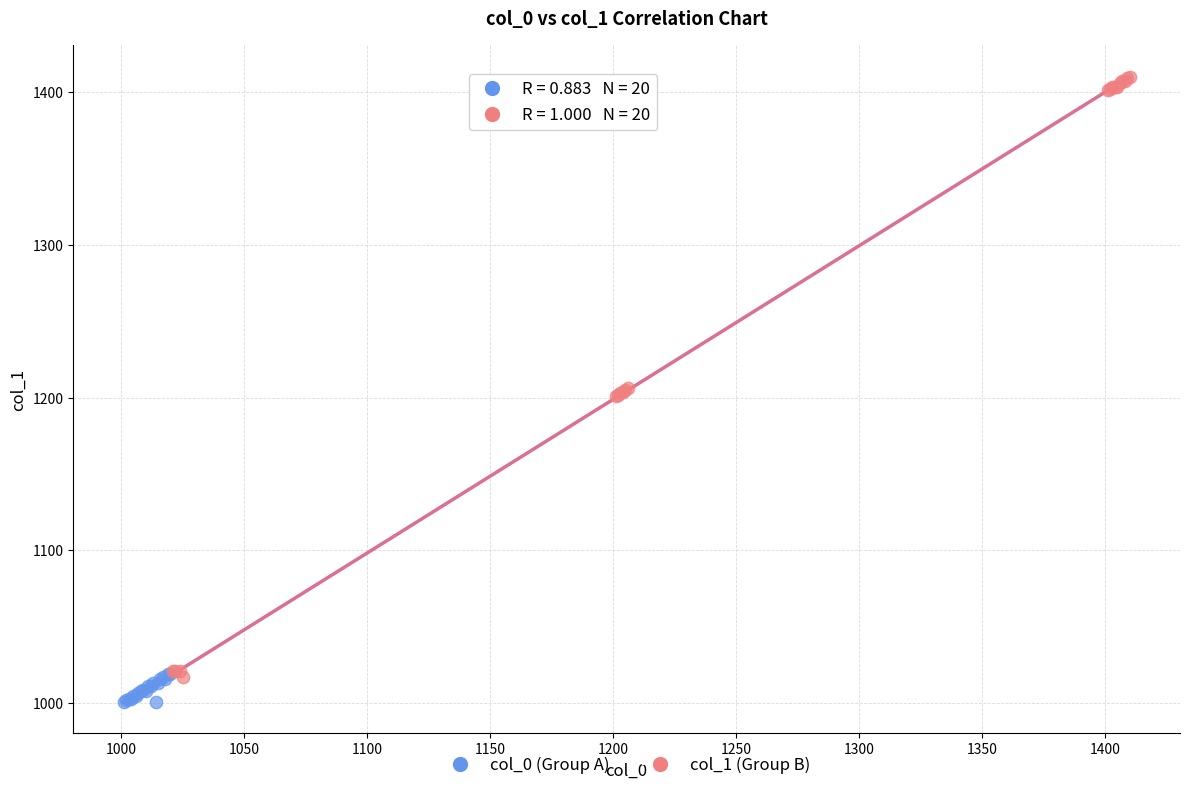

Which series has the largest Y range (max minus min)?

col_1 (Group B)